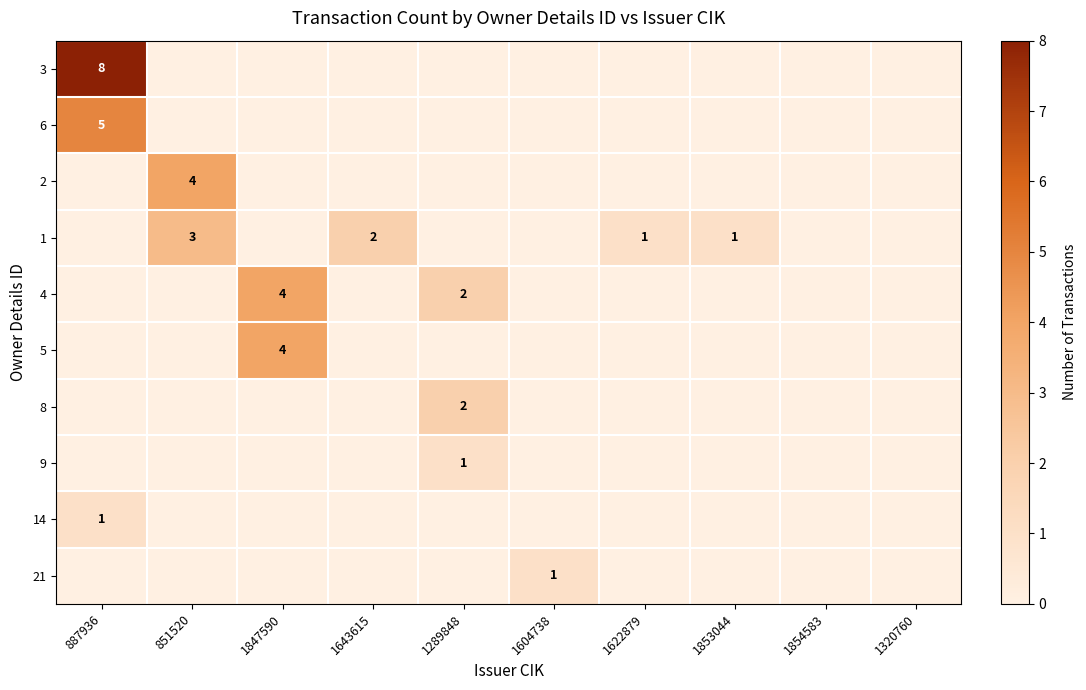

The value of 14 at 887936 is 2. True or false?

False